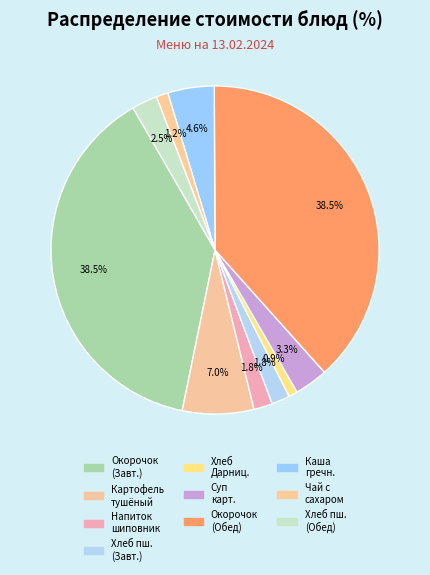

True or false: Чай с сахаром accounts for 12% of the total.

False